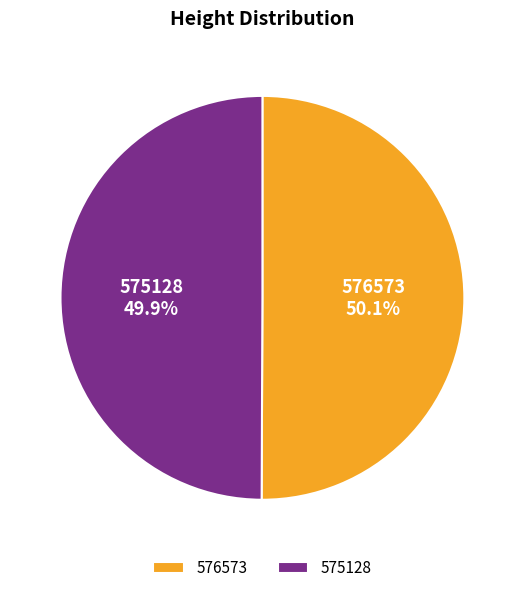

Is there a majority slice in this chart?

Yes